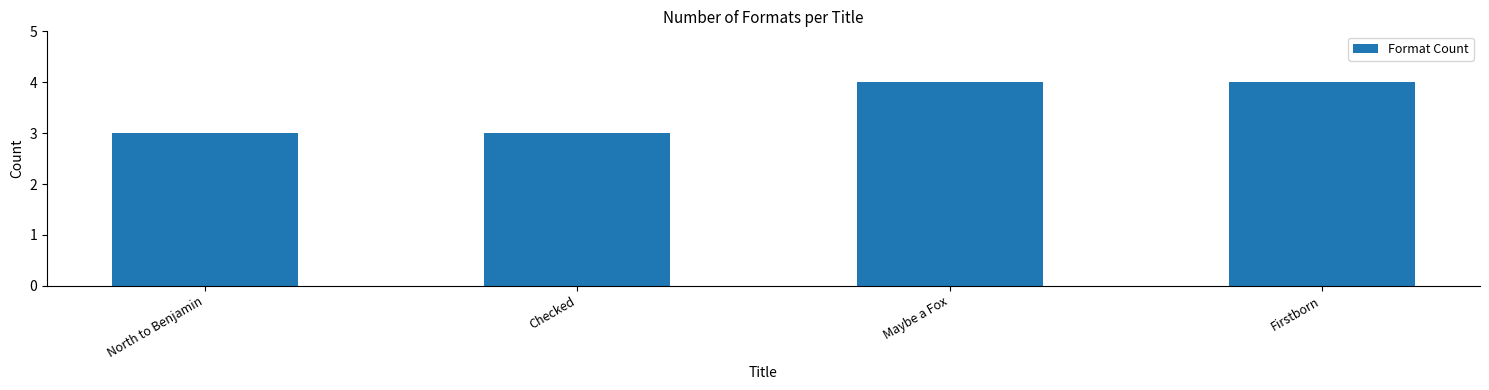

What is the label of the 2nd bar from the left?

Checked